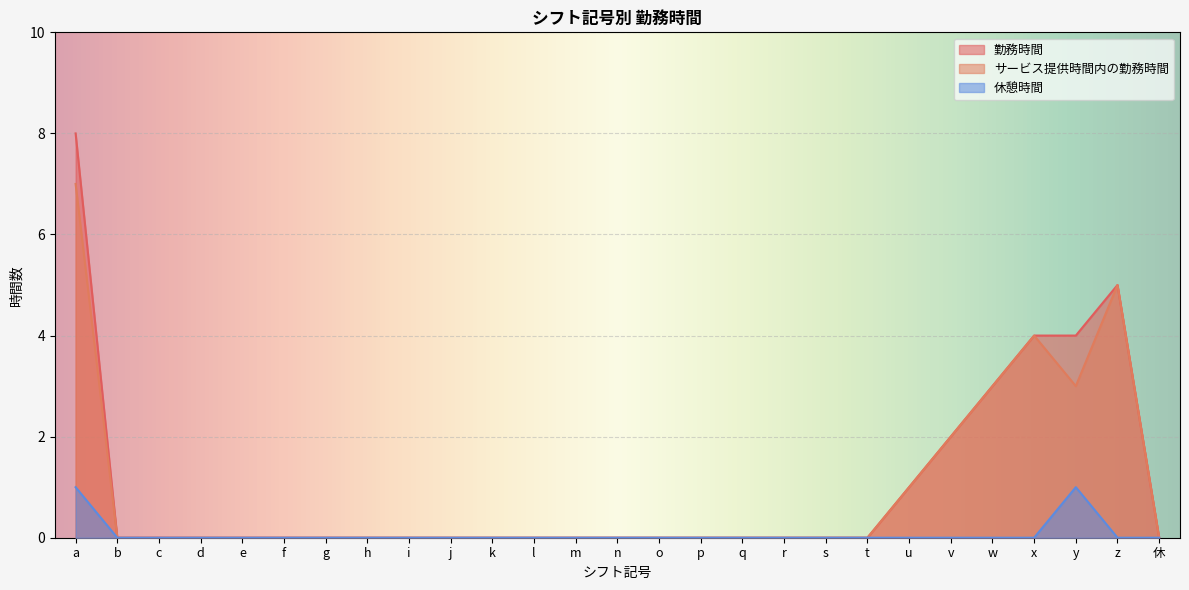

How many values in サービス提供時間内の勤務時間 are above zero?

7